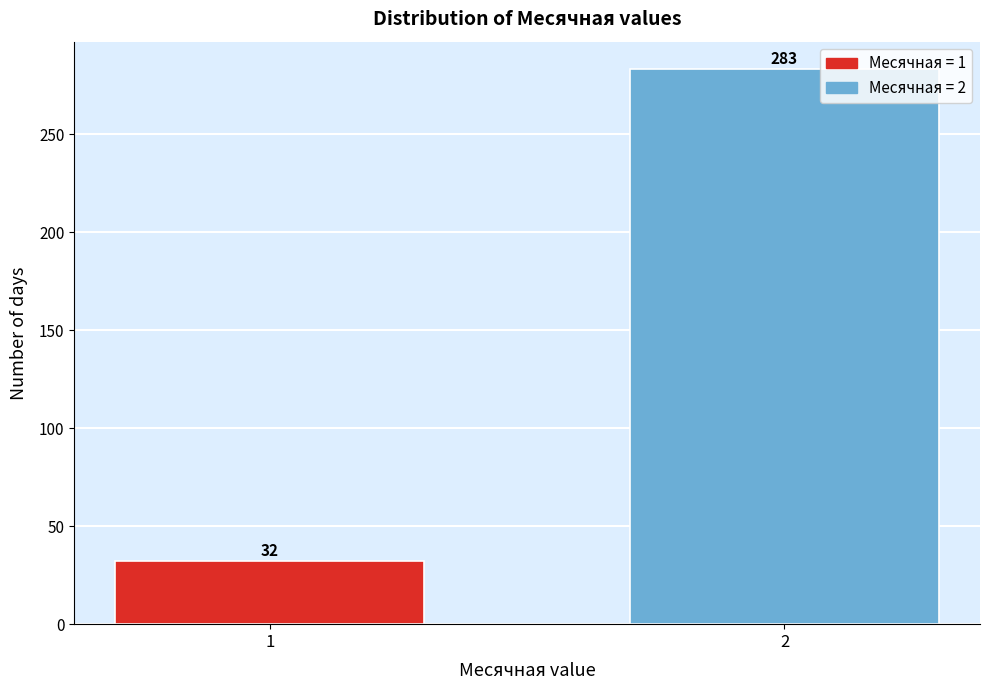

Reading left to right, what are all the values shown in this chart?

1=32	2=283